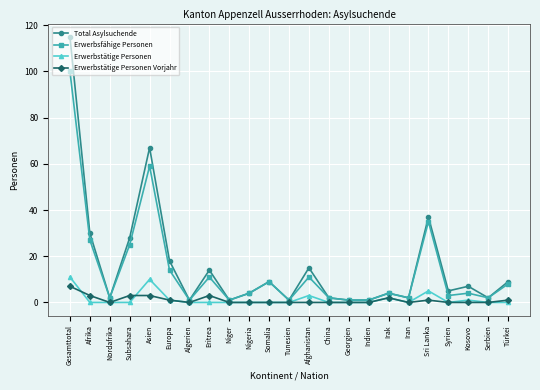

What is the difference between the maximum and second lowest values in the Erwerbsfähige Personen series?

99